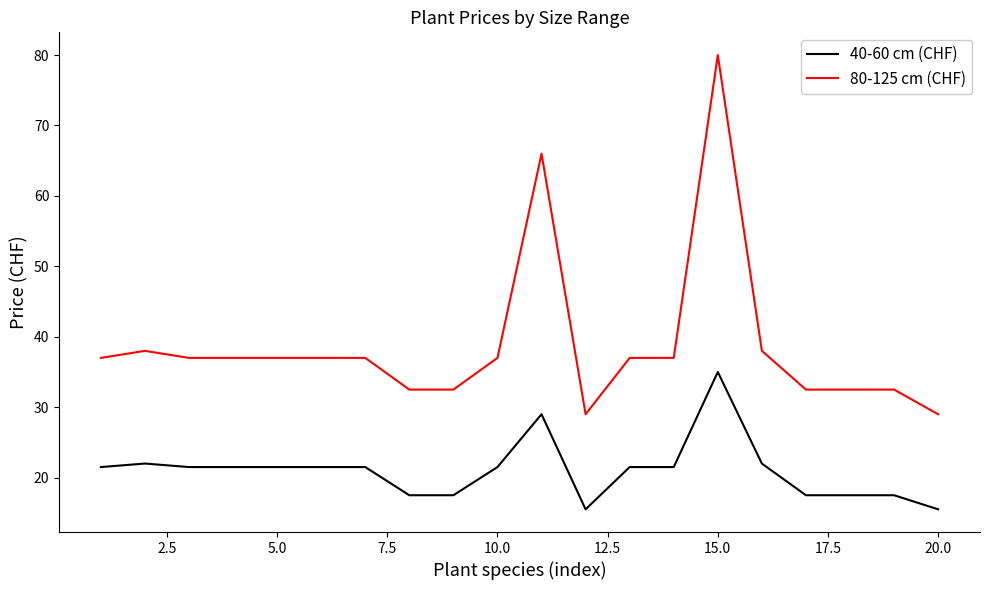

Which series has the widest spread of values?

80-125 cm (CHF)